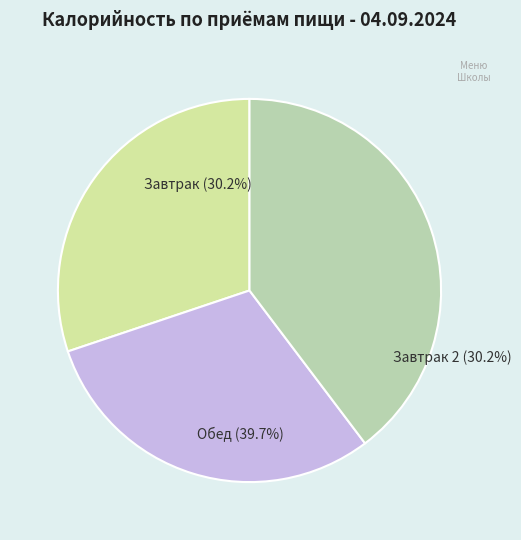

Is the sum of Завтрак 2 and Обед greater than half?

Yes